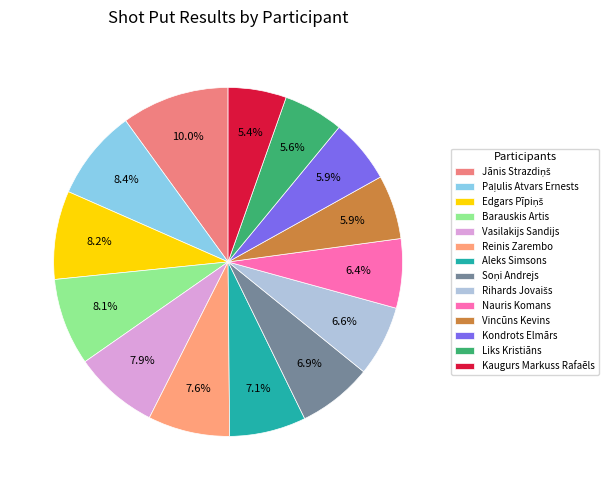

Does Reinis Zarembo represent more than half of the total?

No